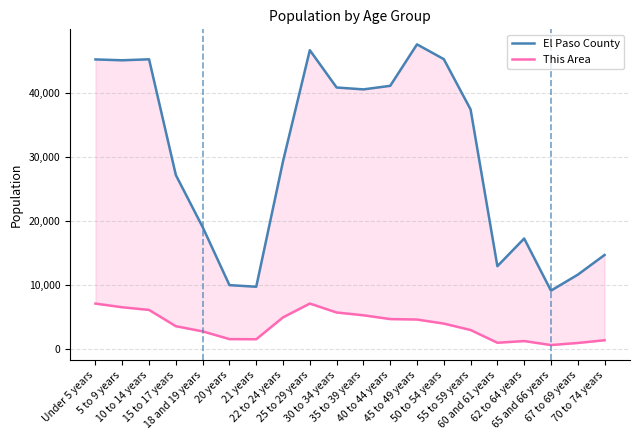

What is the average value of the This Area series?

3663